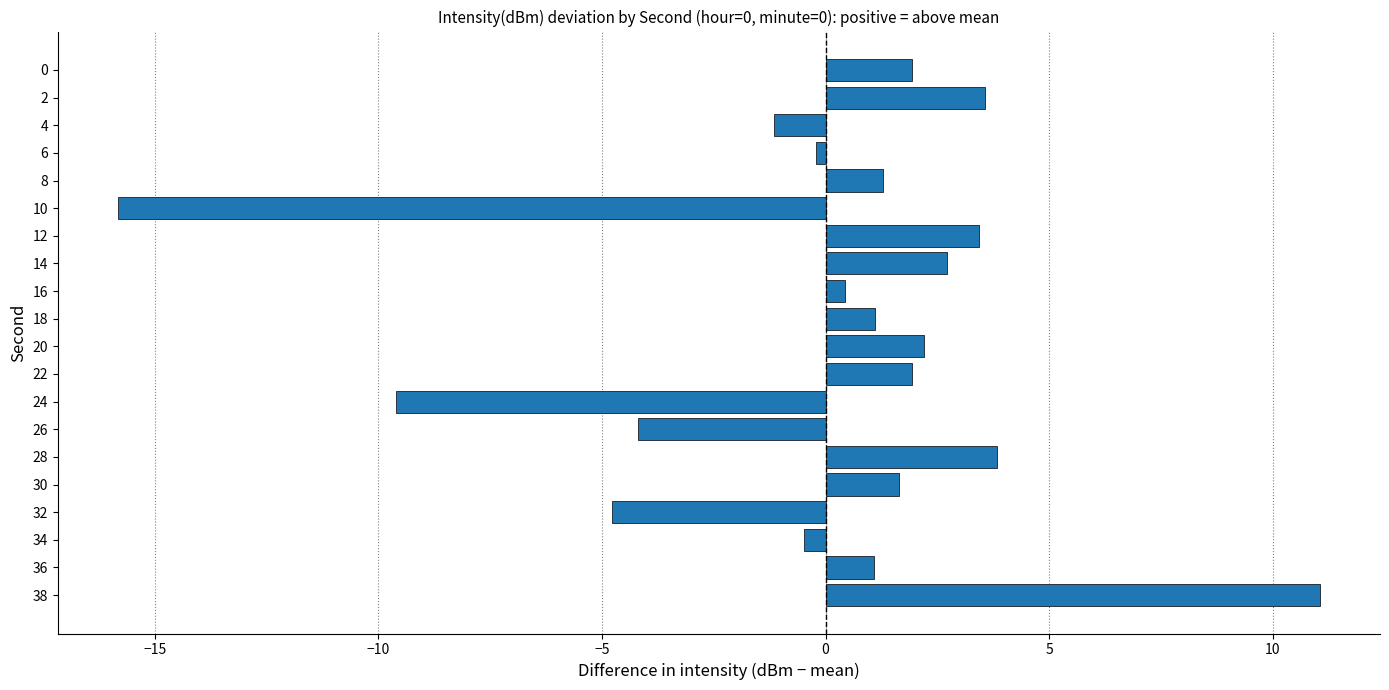

Which category has the highest value across all series?

38